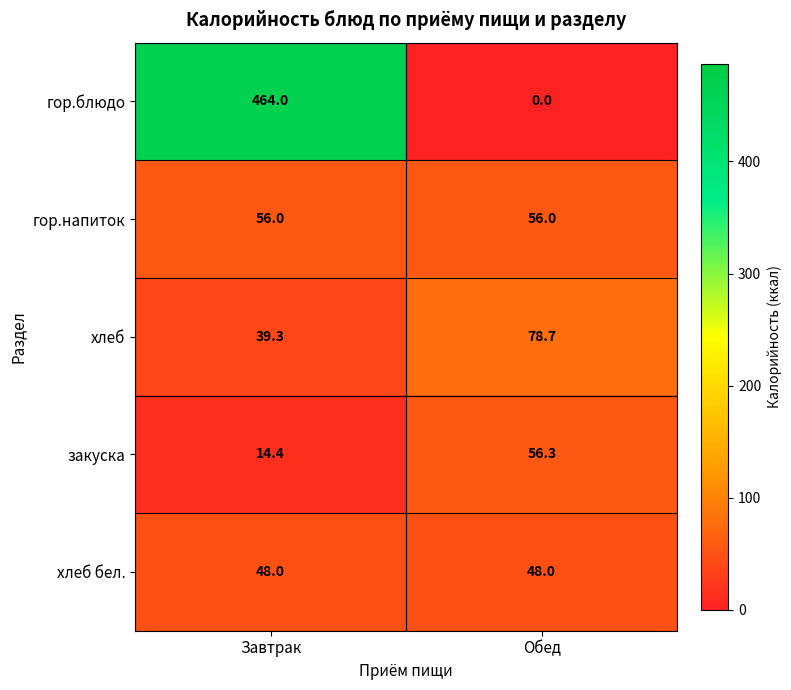

What is the spread (max minus min) of values at Обед?

78.7